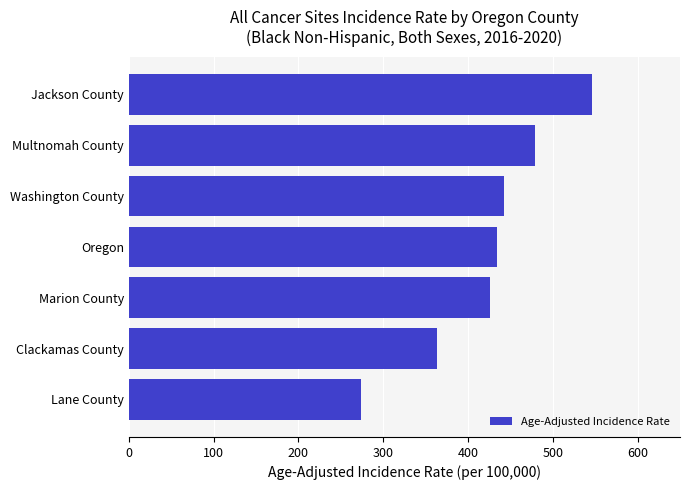

Between Oregon and Multnomah County, which is larger?

Multnomah County